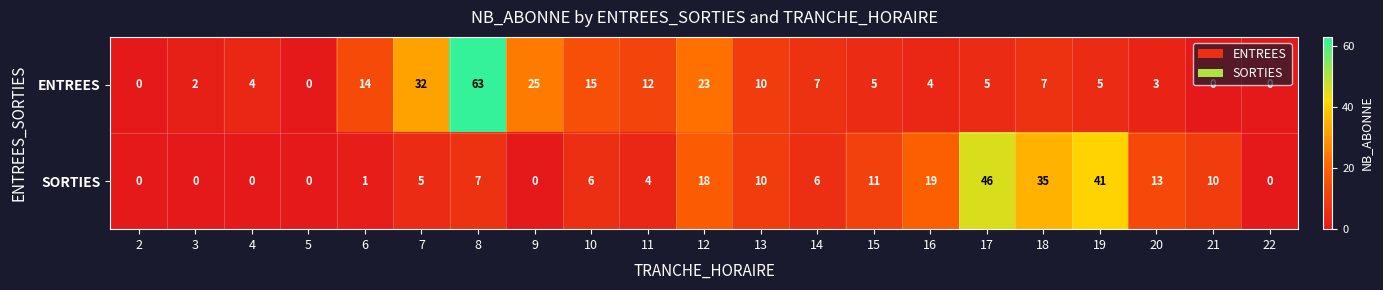

What is the difference between the highest and lowest values at 10?

9